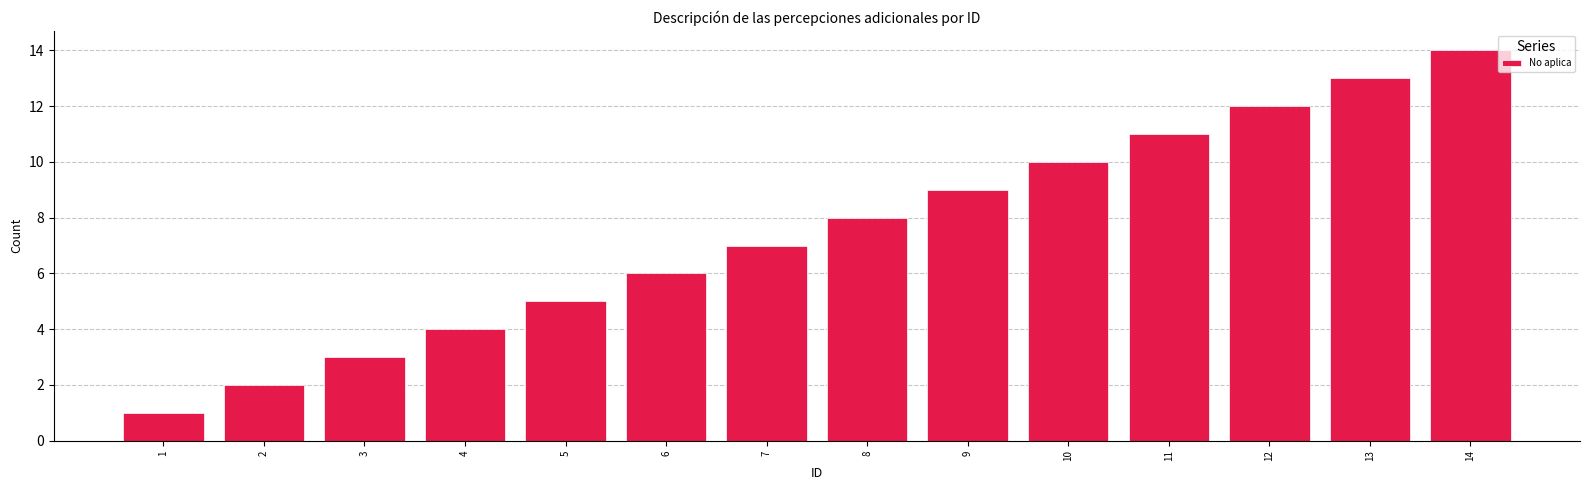

Which label corresponds to the largest value in the chart?

14